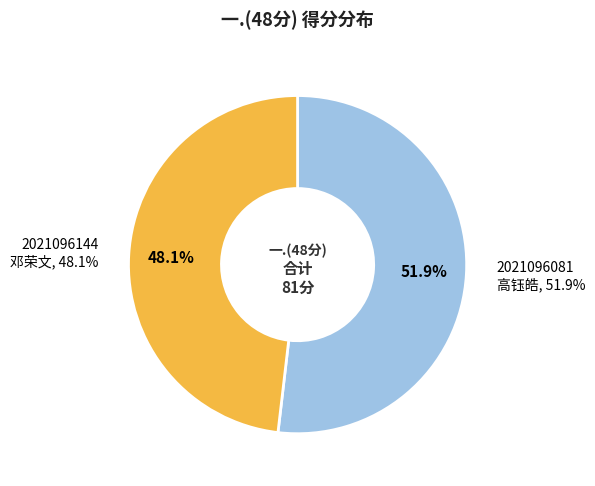

What is the smallest slice in the pie chart?

2021096144
邓荣文